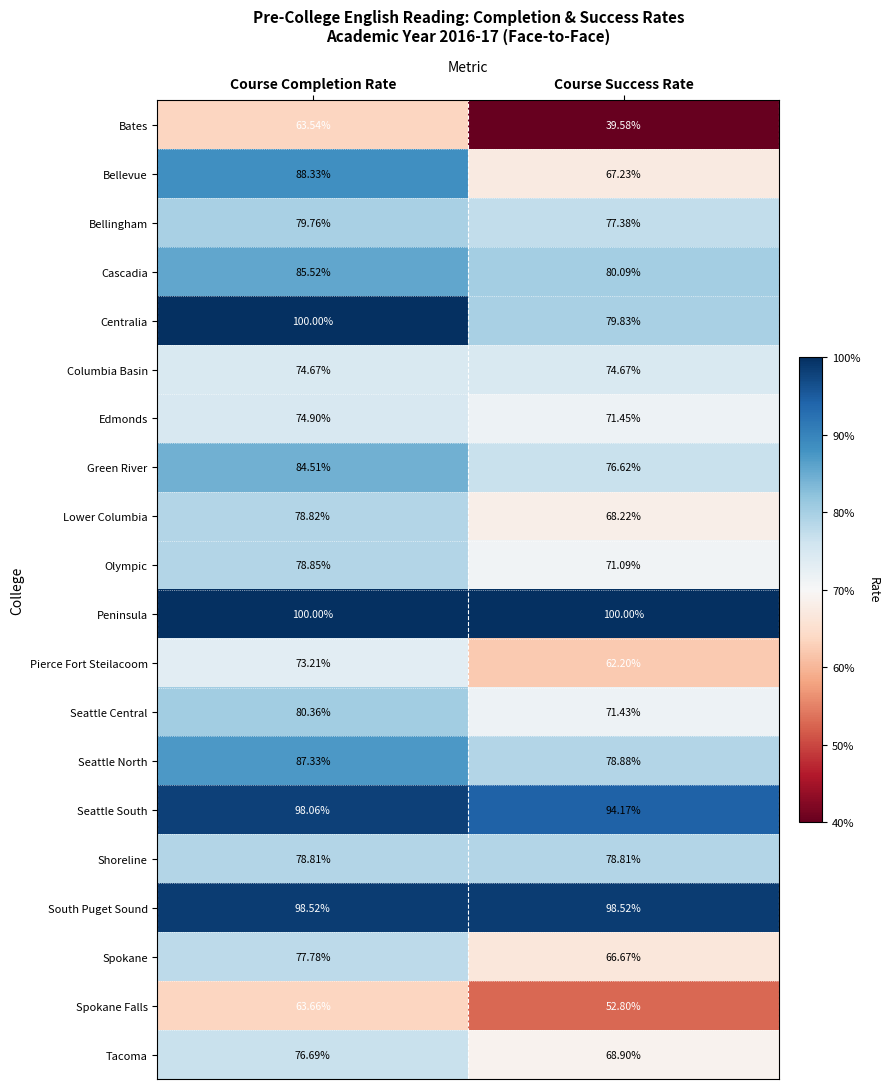

Which series has the largest total across all categories?

Peninsula